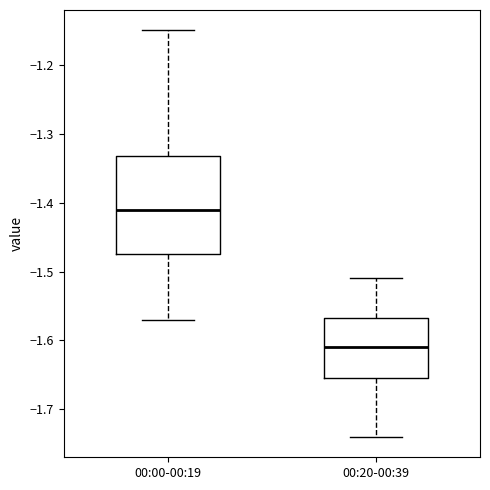

Which box is the tallest, from its lower edge to its upper edge?

00:00-00:19